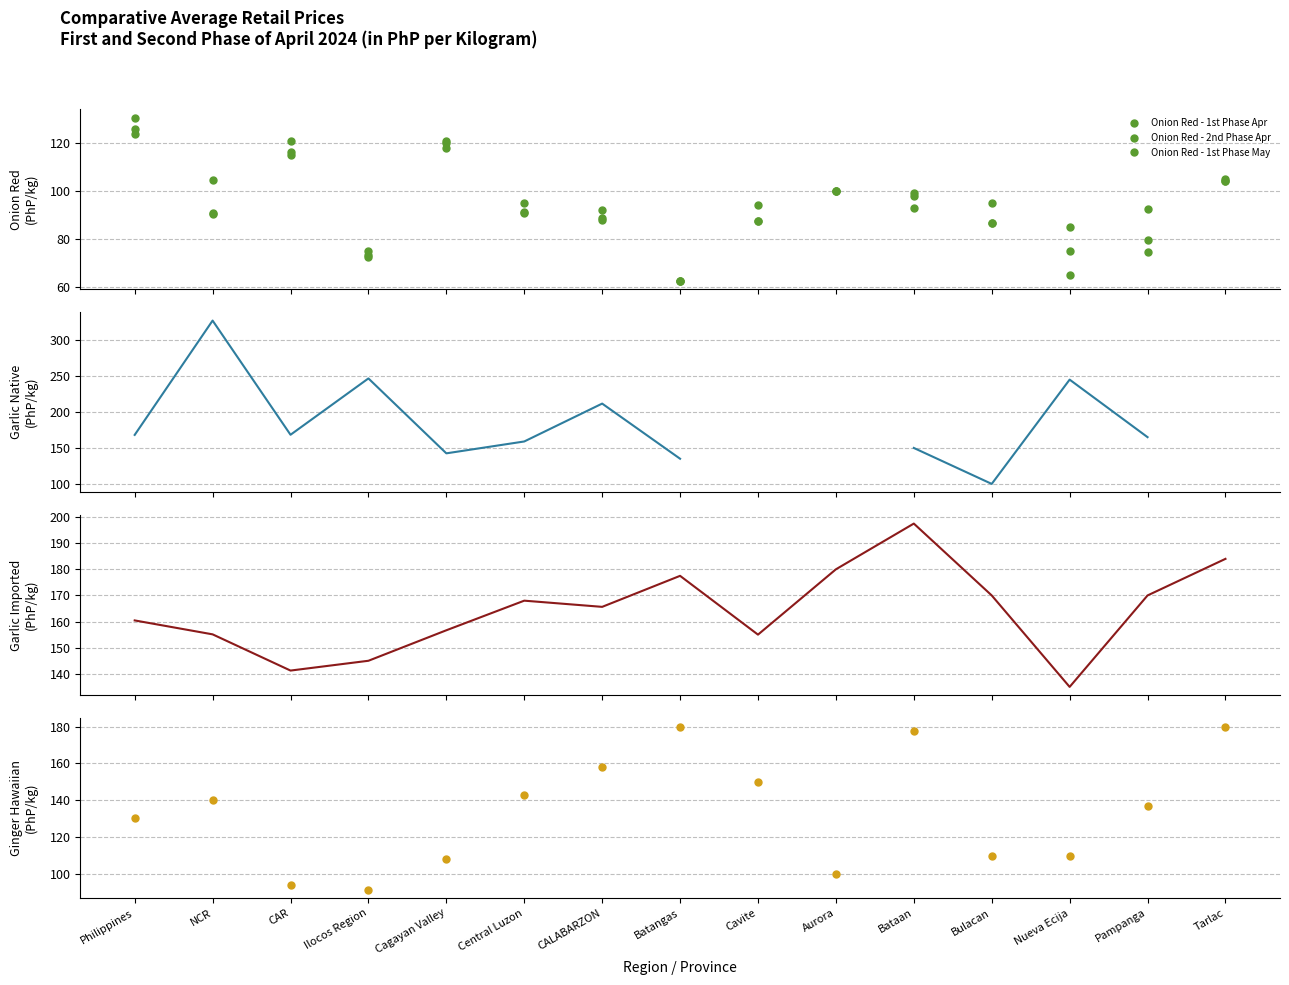

What is the lowest value of the Garlic Imported - 1st Phase Apr series?

135.0